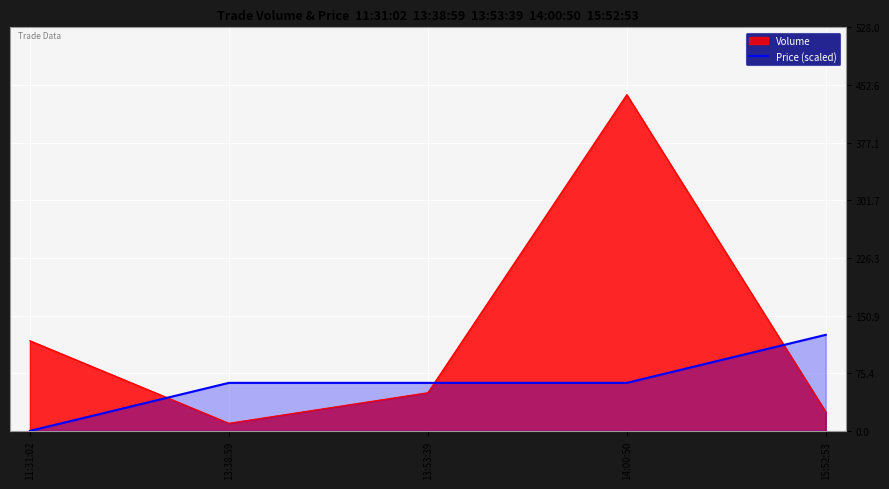

Does the chart display data point markers on the line(s)?

No